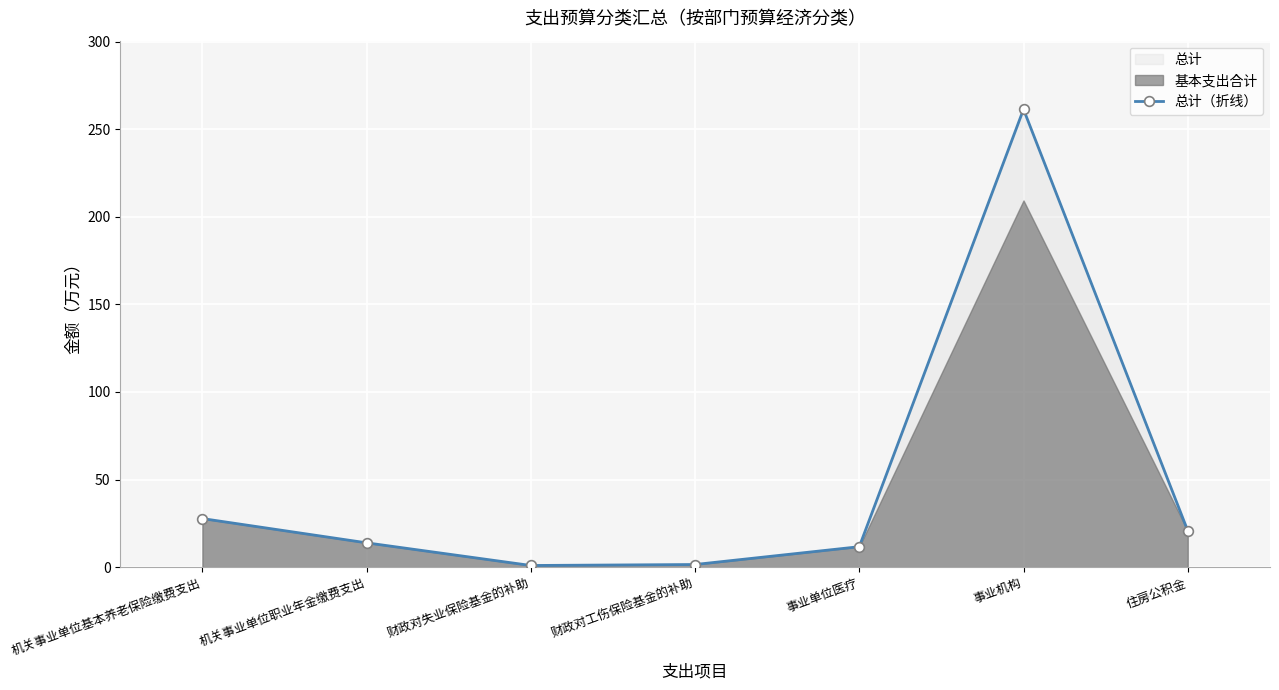

What is the maximum value shown in the chart?

261.3